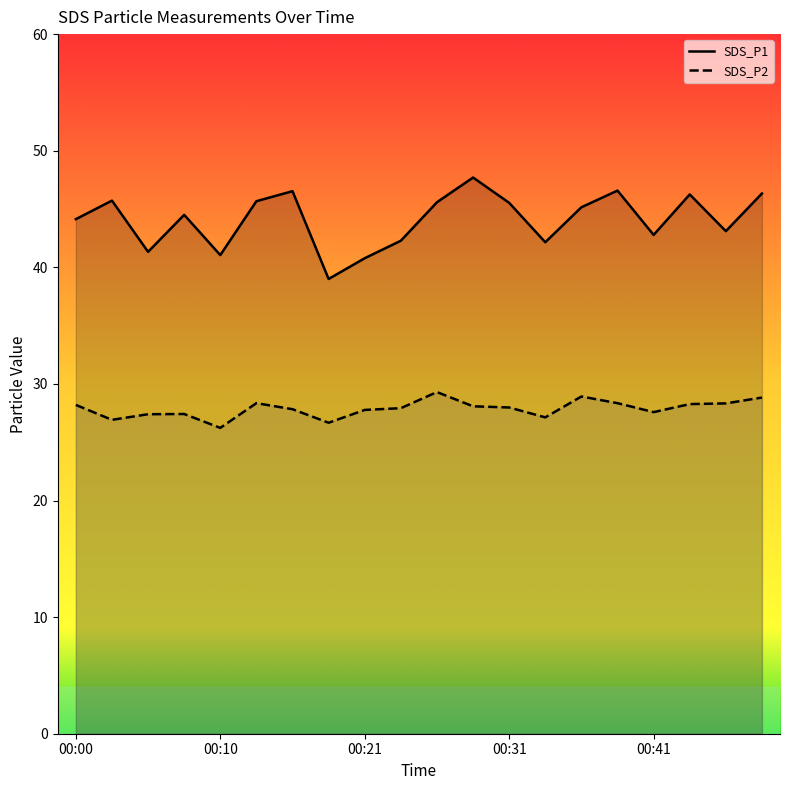

True or false: SDS_P2 and SDS_P1 cross at least once.

False